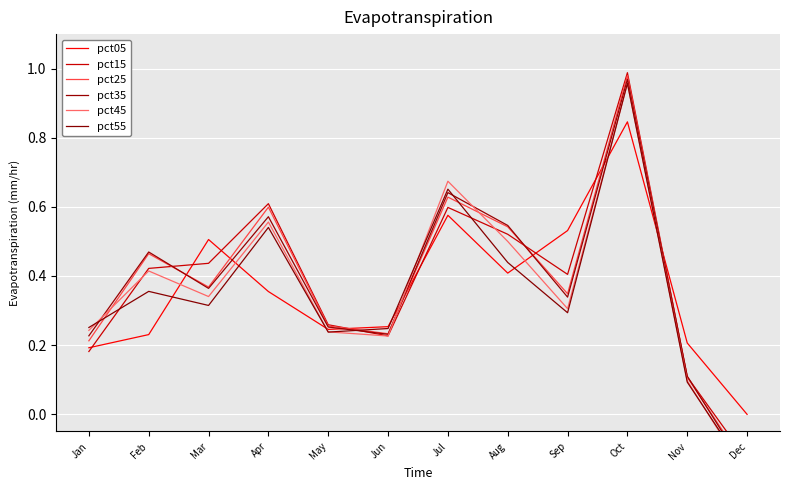

What is the sum of the pct55 values at Jan and Aug?

0.7